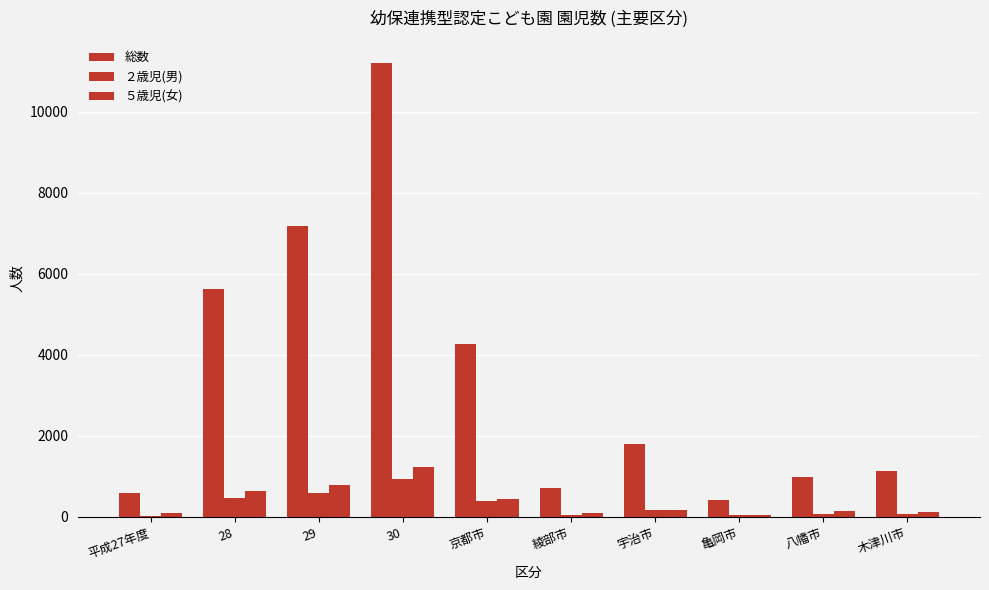

How many groups of bars are there?

10